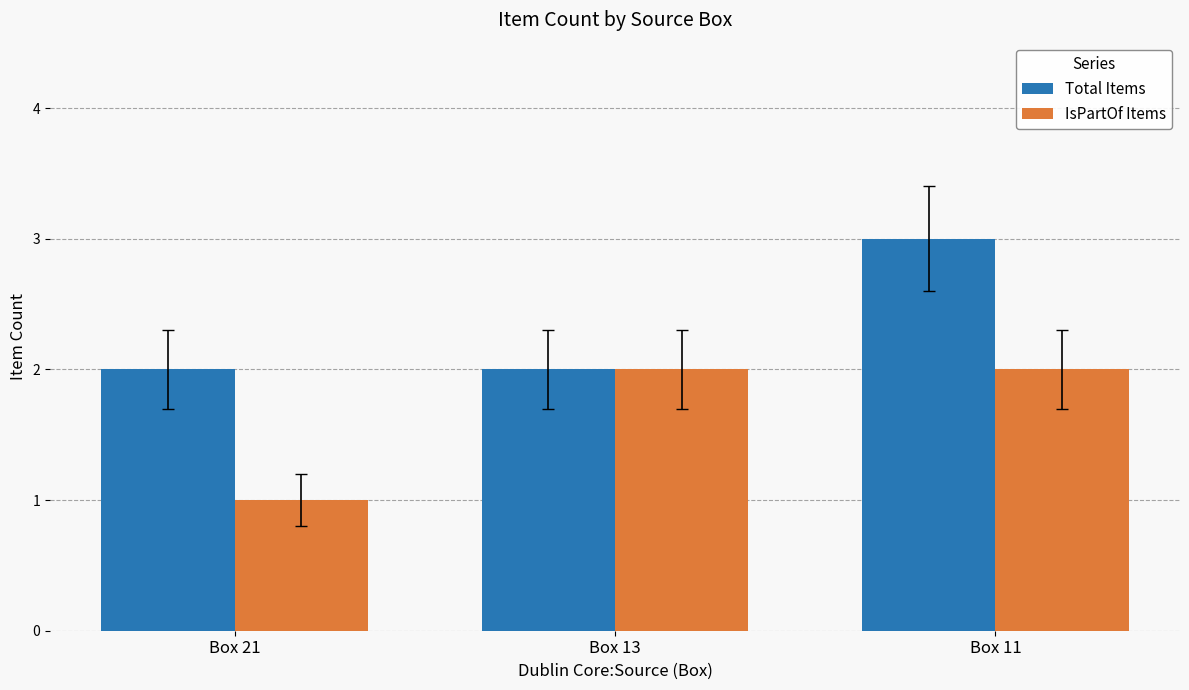

At which category is the sum across all series the highest?

Box 11